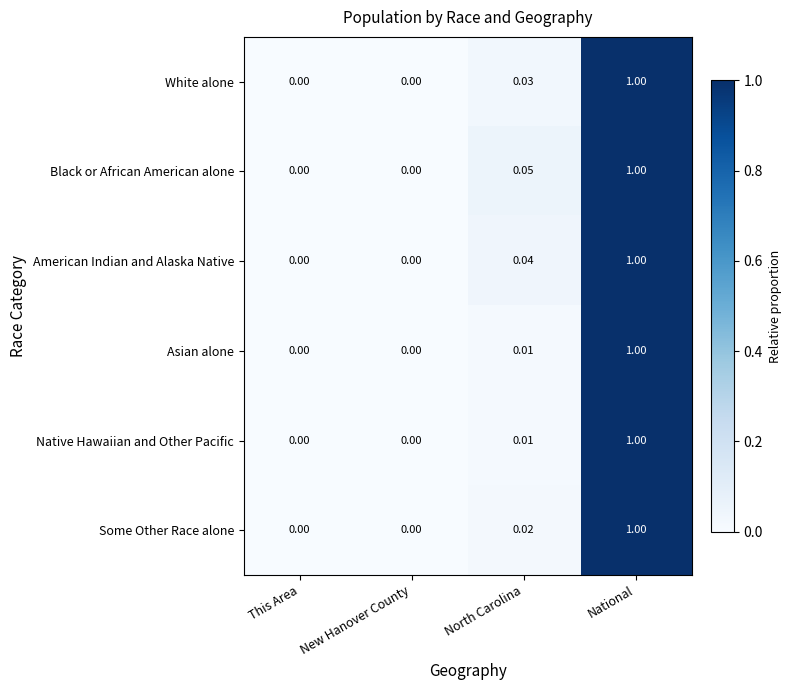

Which series has the largest total across all categories?

Black or African American alone